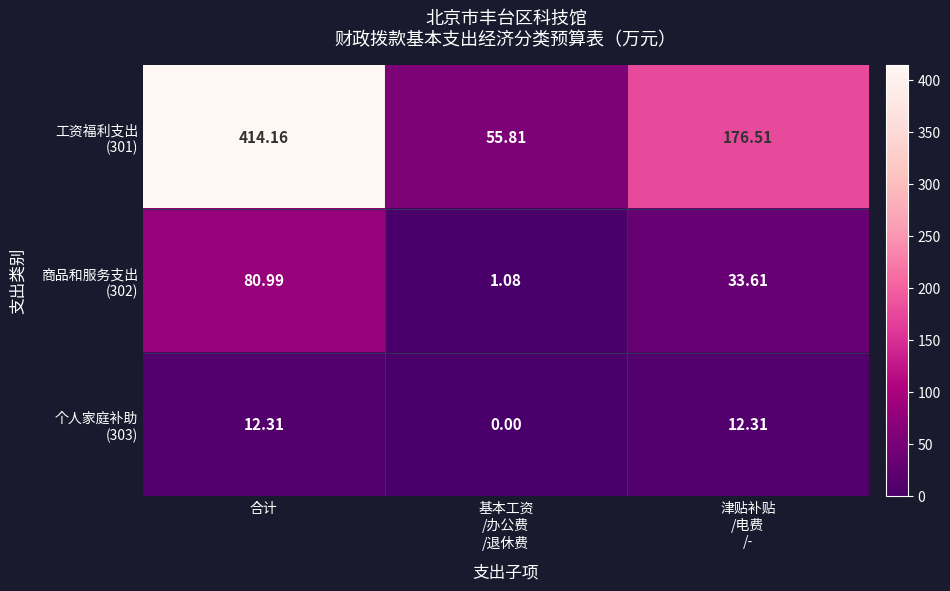

How many categories are shown in the chart?

3